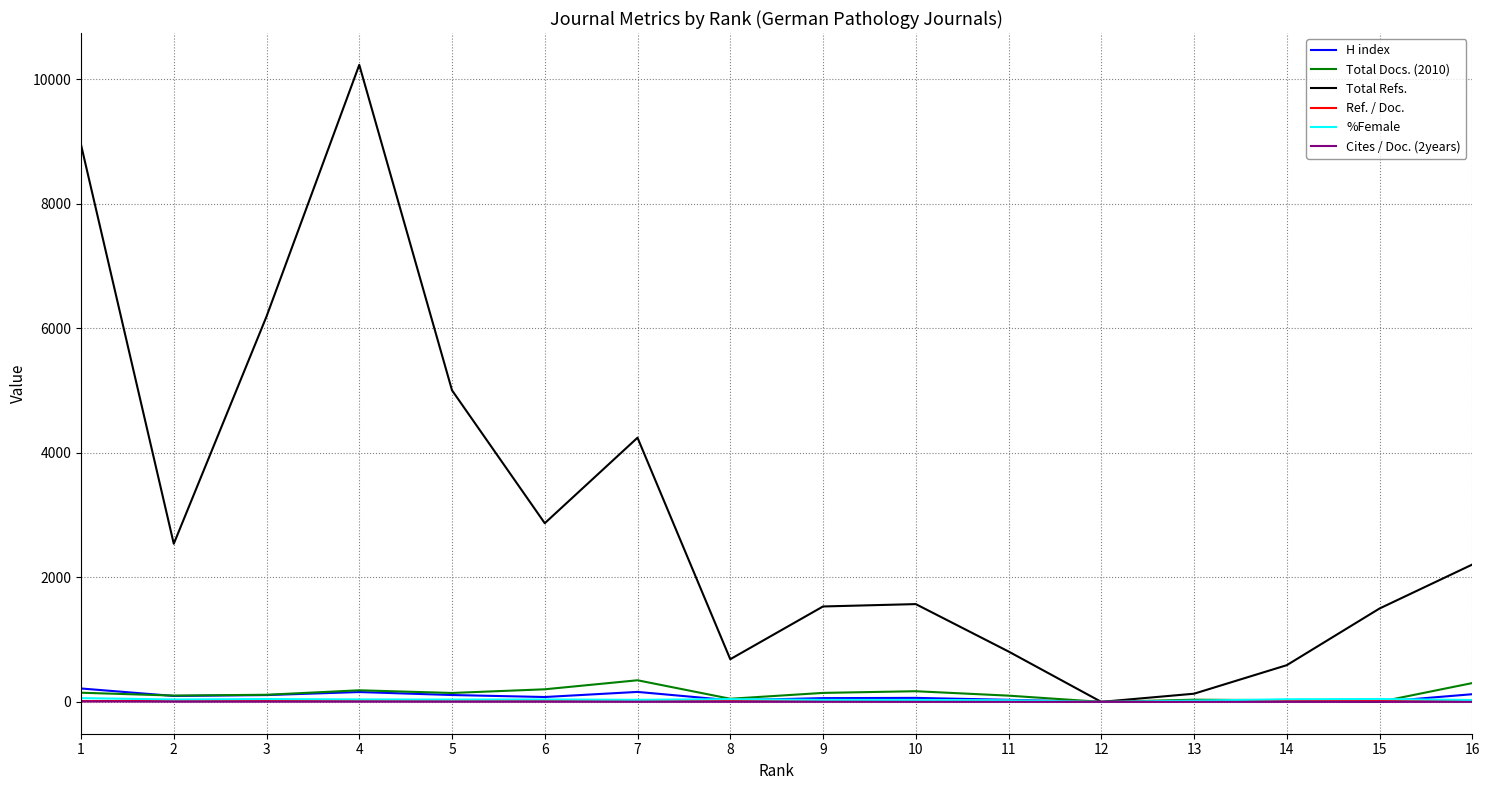

At which label does H index first exceed 78?

1